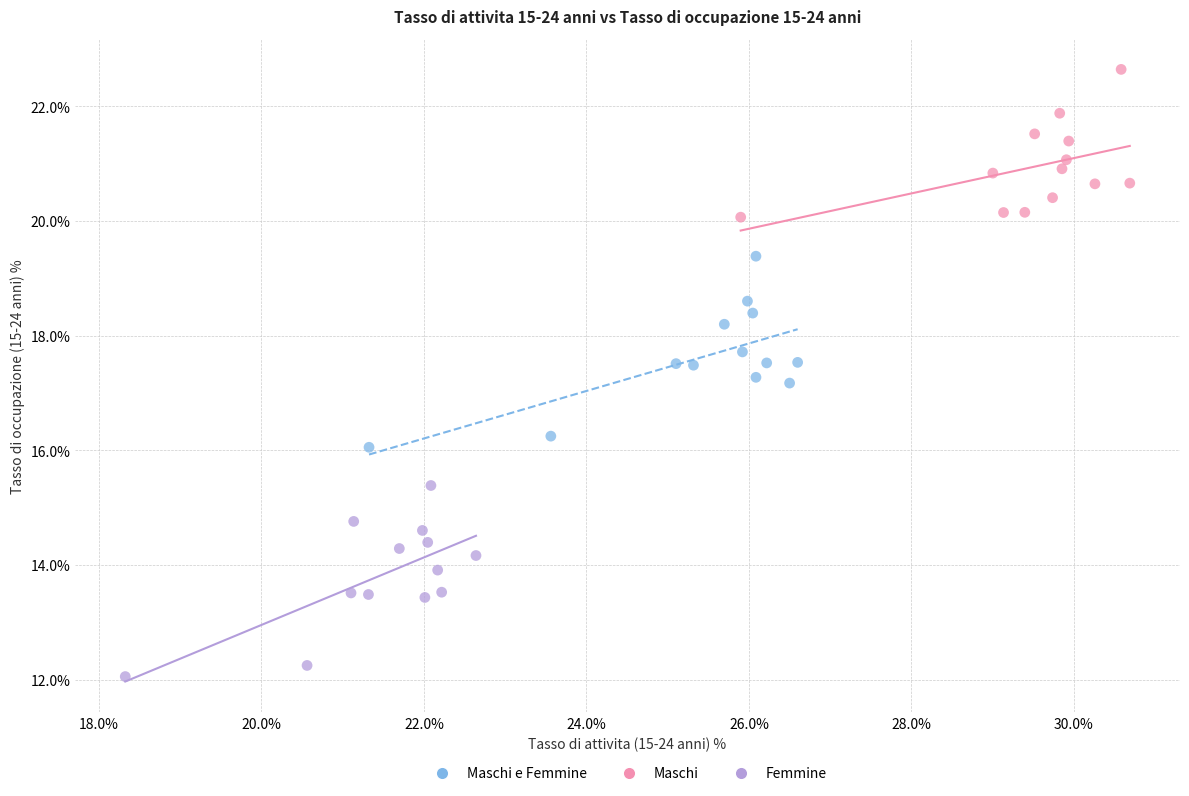

Which series contains the lowest Y value?

Femmine